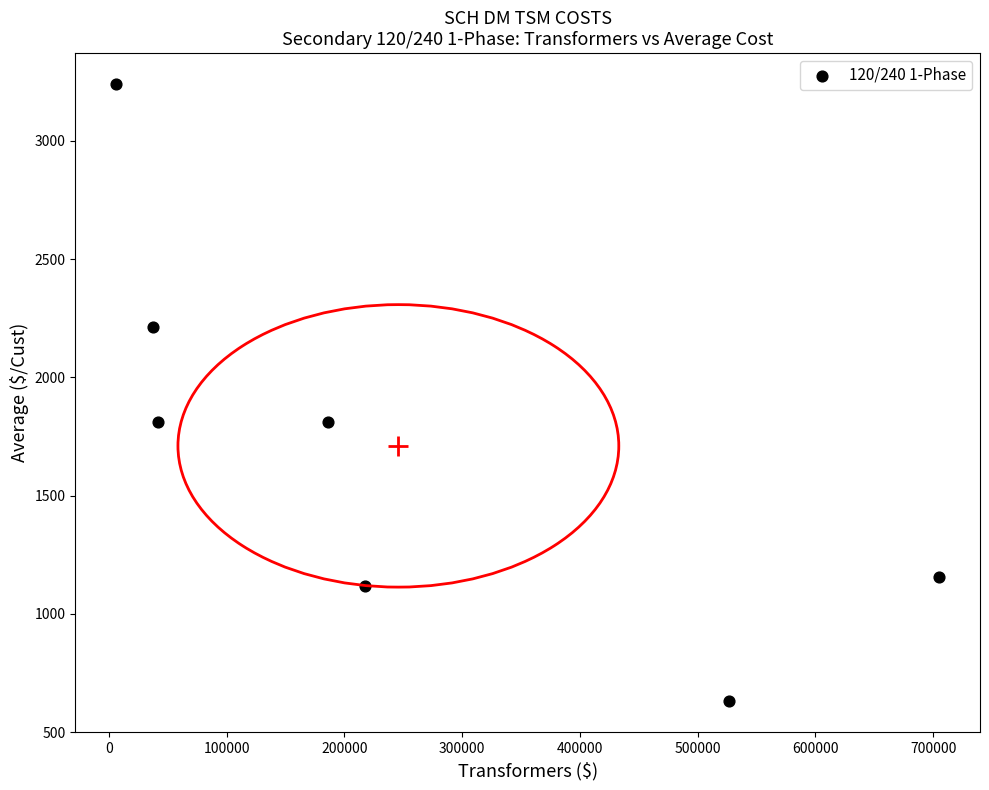

What is the average X value?

245931.6